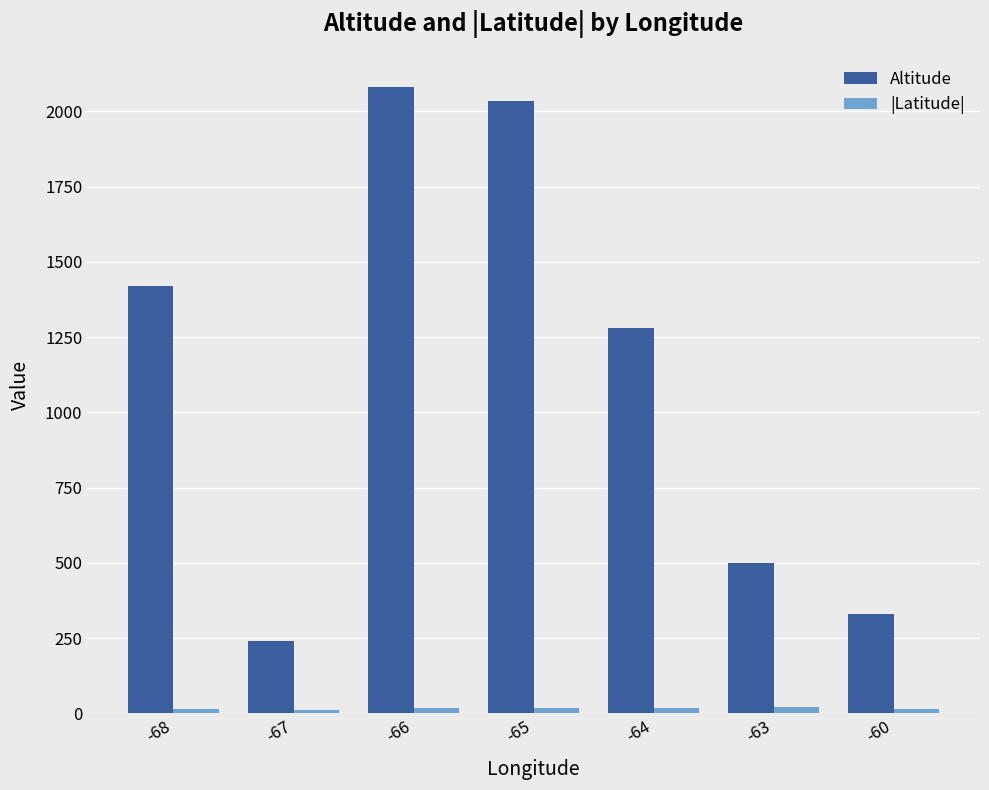

Is it true that Altitude equals 500.0 at -63?

True